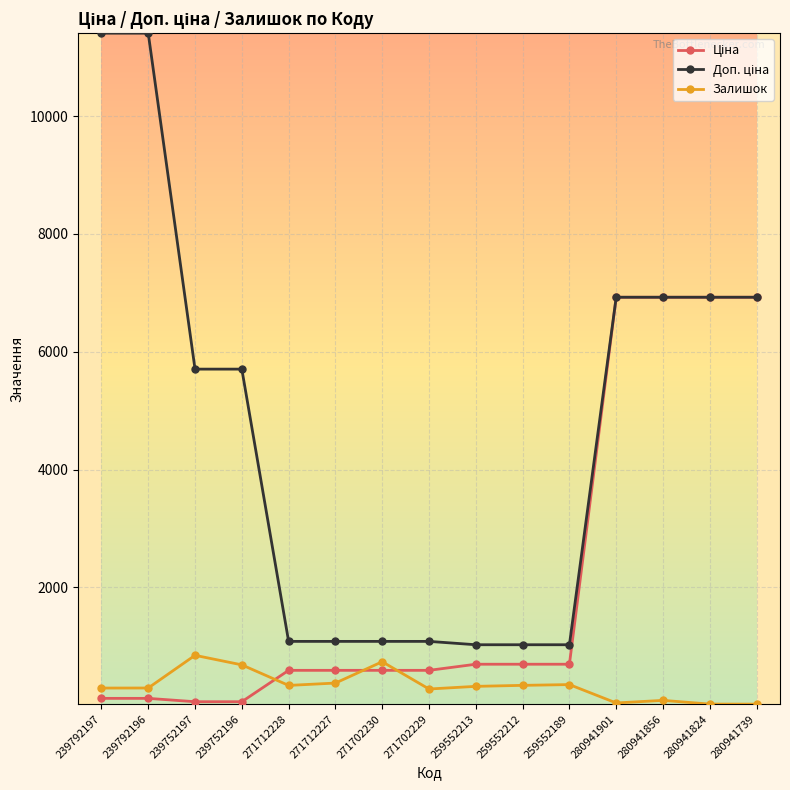

What is the greatest value displayed?

11410.0